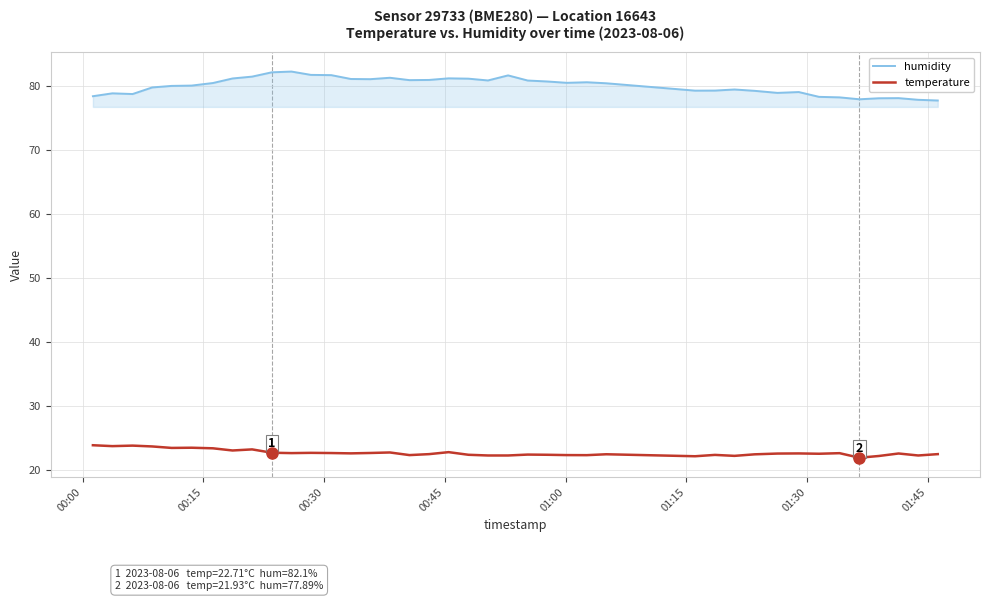

Does the chart have visible grid lines?

Yes